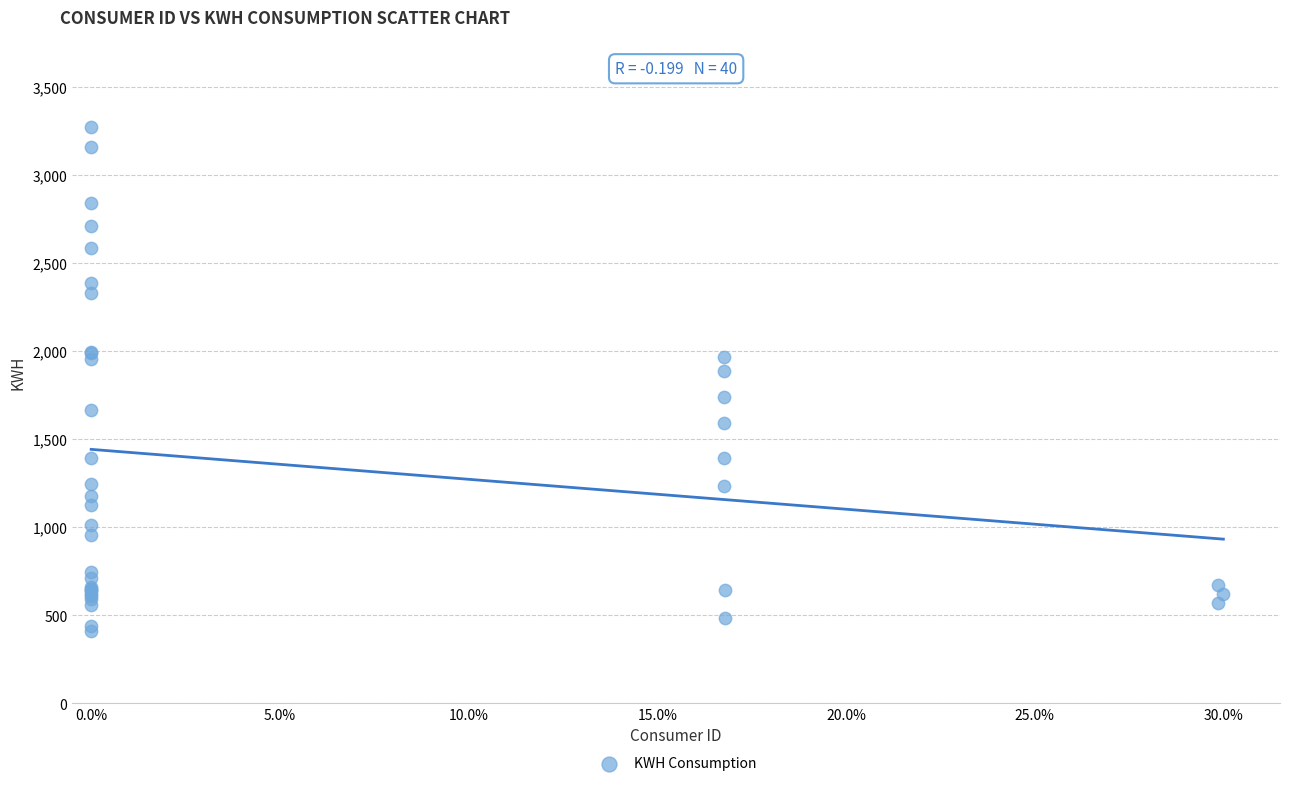

What Y value in the scatter plot is closest to 1843?

1890.0